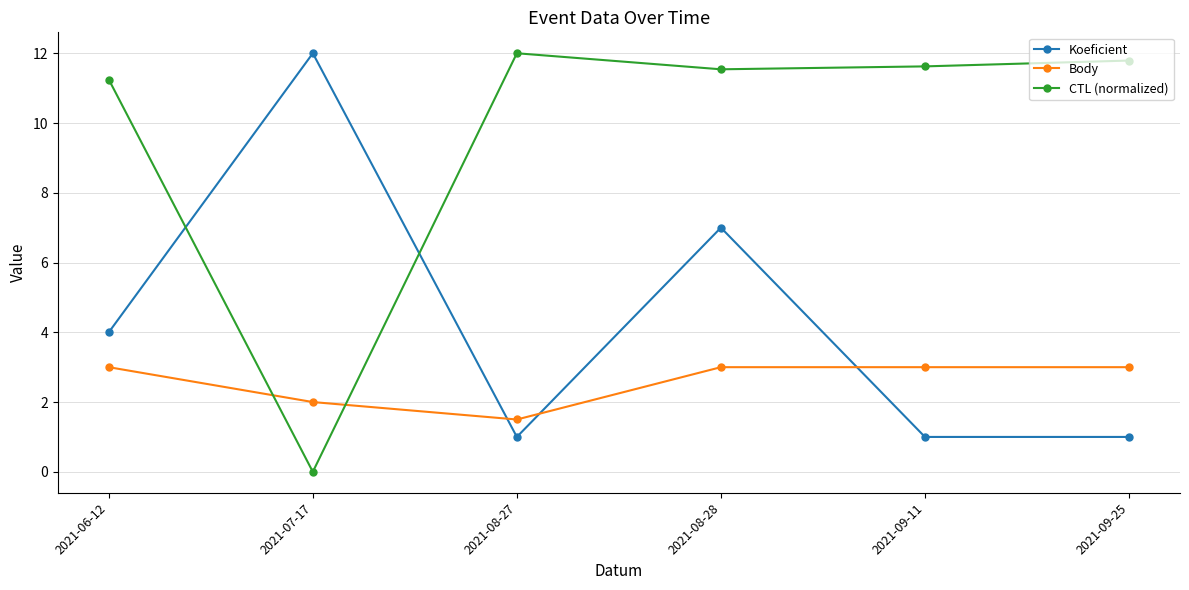

At 2021-08-28, list the series in order from smallest to largest.

Body, Koeficient, CTL (normalized)